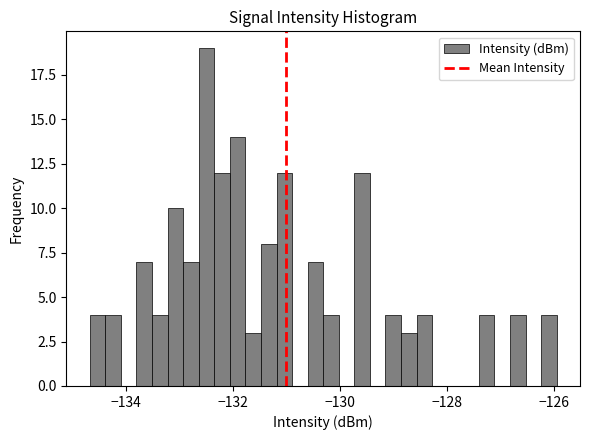

Around what value on the x-axis is the tallest bar? Give the approximate position of its centre, as read against the axis.

-132.4